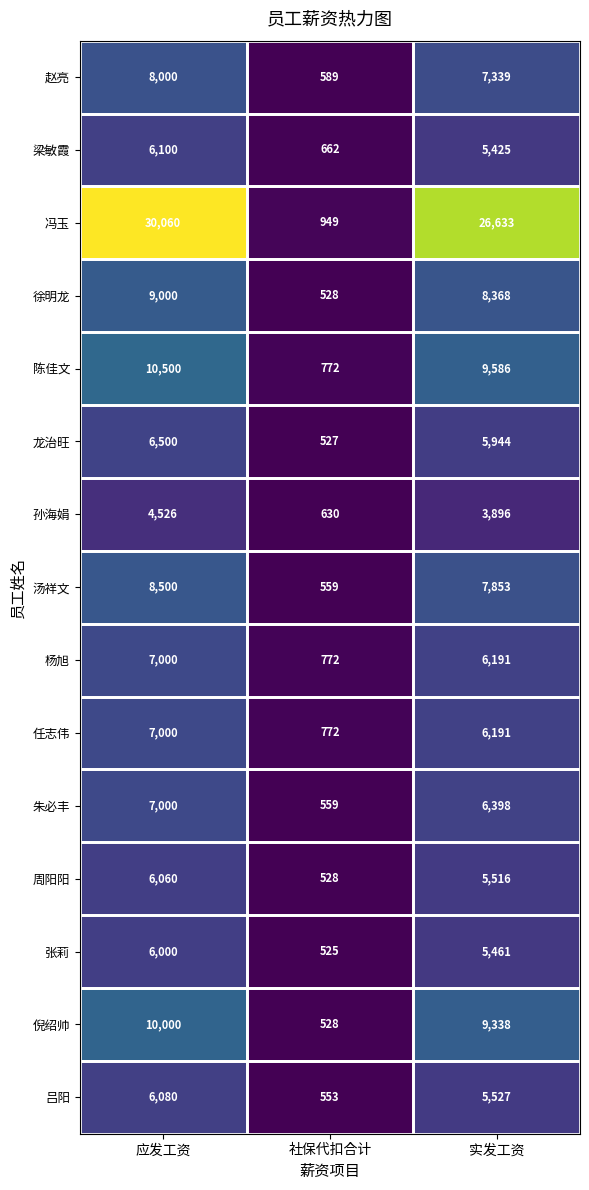

At which label is 朱必丰 closest to 3779?

实发工资